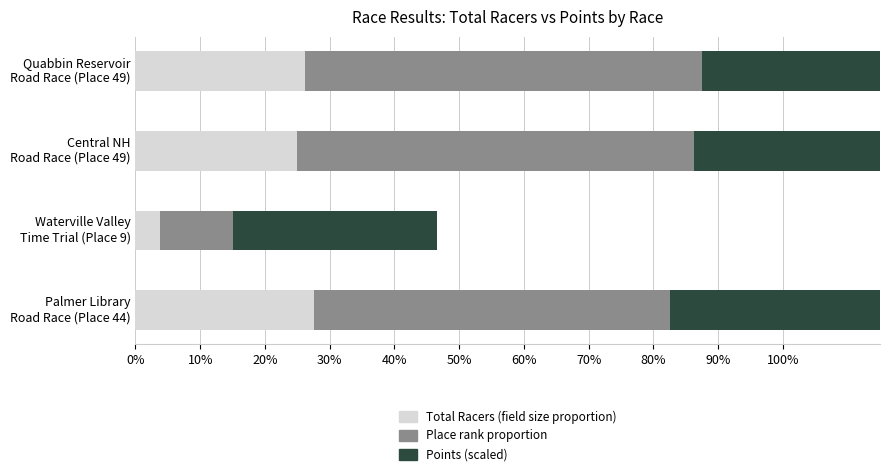

What is the difference between the maximum and minimum values in the Points (scaled) series?

0.1